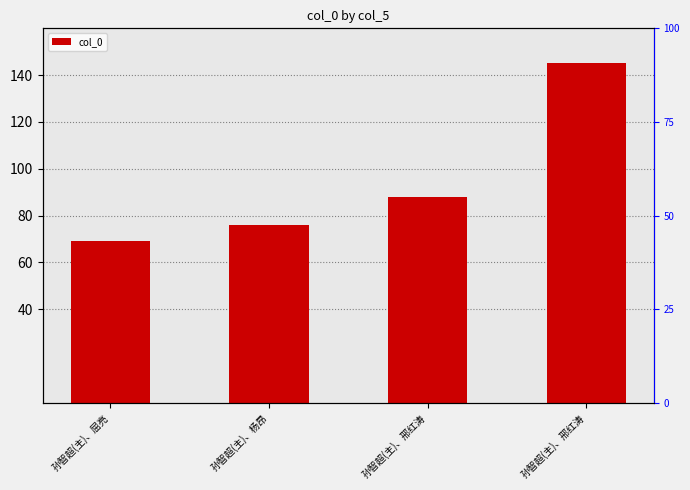

List the labels in order of value, largest first.

孙智超(主)、邢红涛, 孙智超(主)、邢红涛, 孙智超(主)、杨昂, 孙智超(主)、屈亮